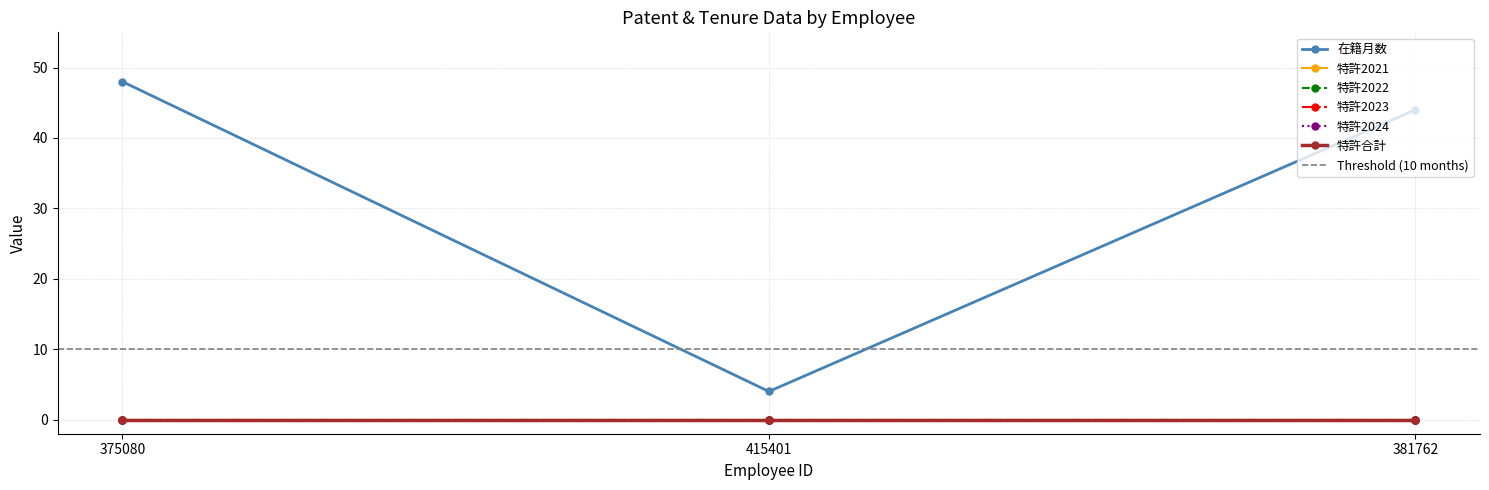

What is the label of the 3rd point from the right?

375080